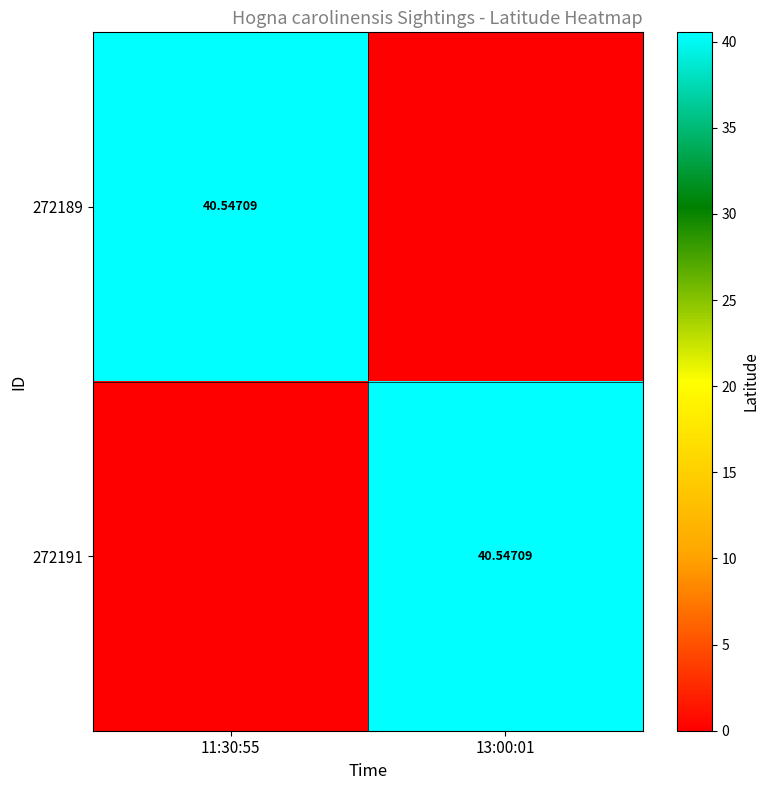

How many values in the 272191 series exceed 40?

1